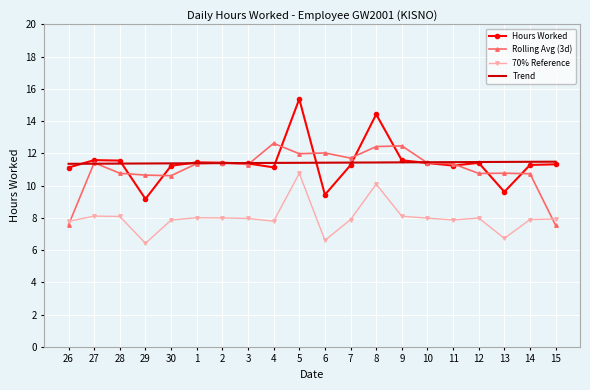

Which label corresponds to the largest value in the chart?

5